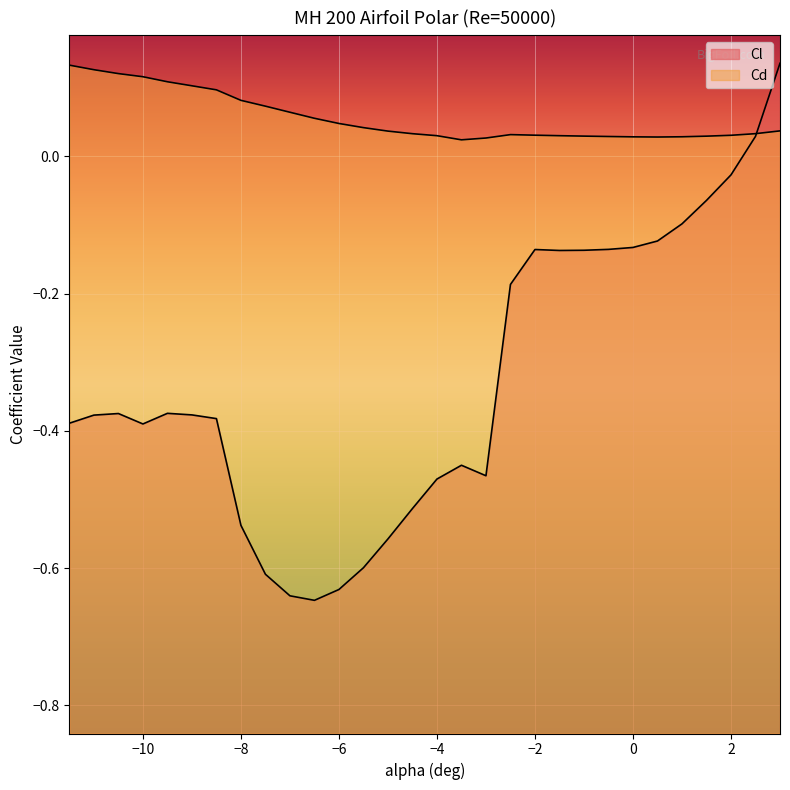

What are all the series names shown in the legend?

Cl, Cd